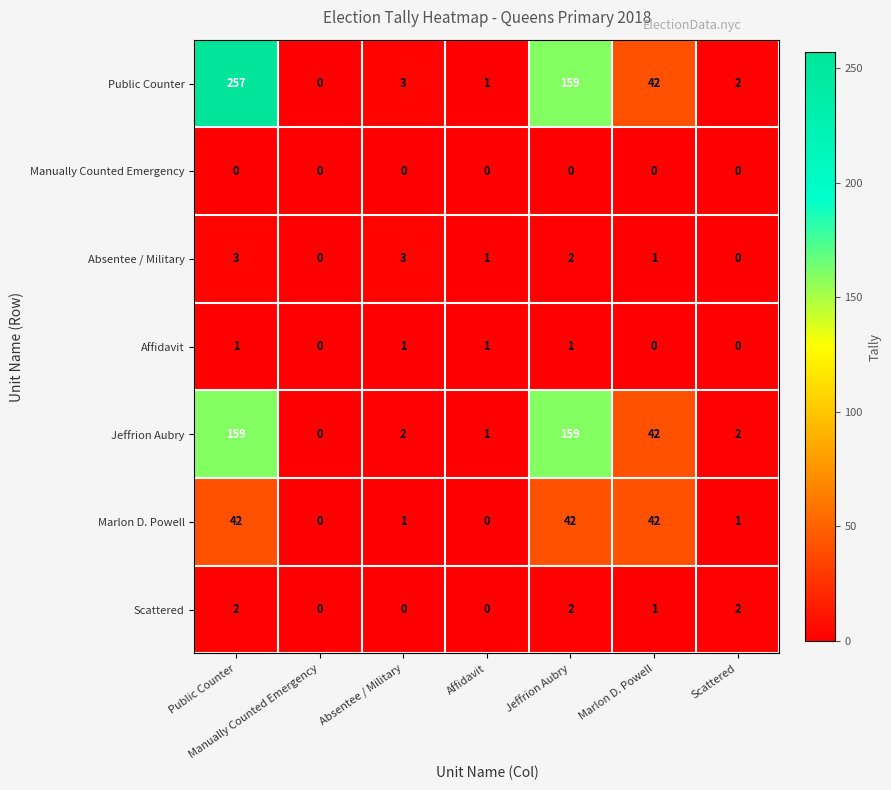

Rank the series by their maximum value, from highest to lowest.

Public Counter, Jeffrion Aubry, Marlon D. Powell, Absentee / Military, Scattered, Affidavit, Manually Counted Emergency